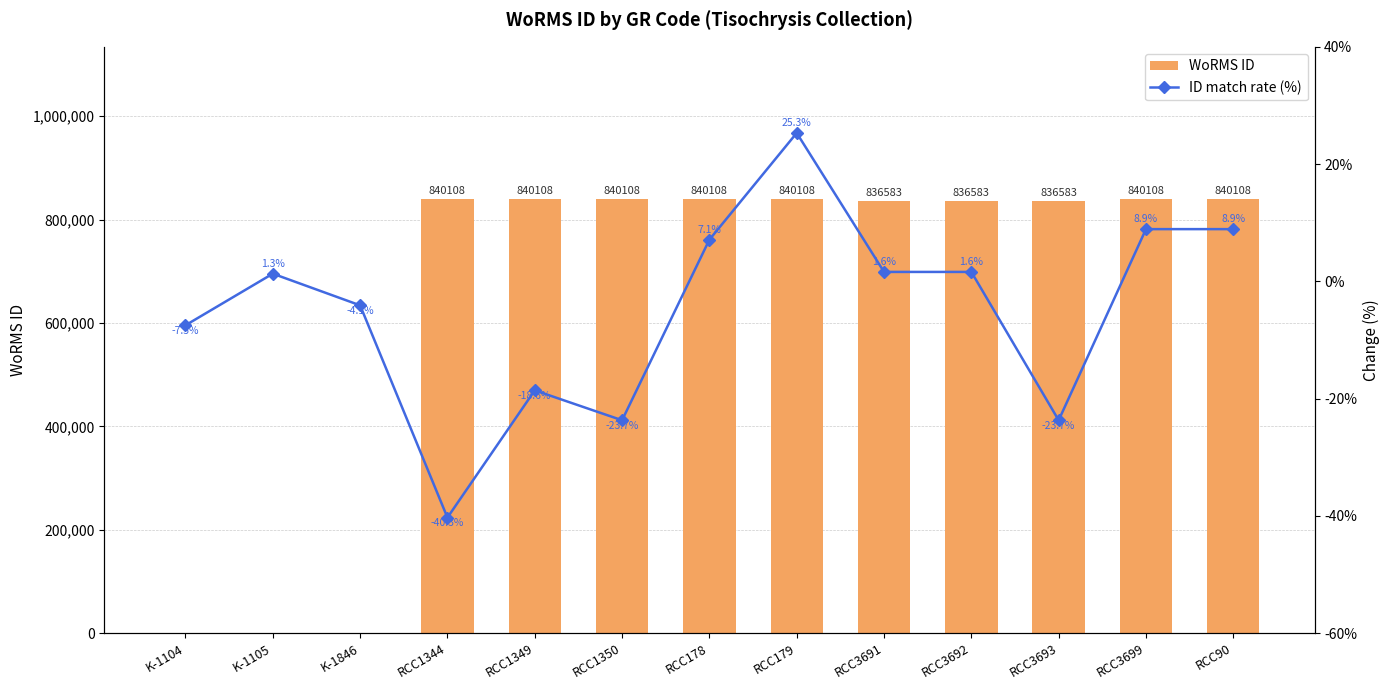

Which category has the highest value across all series?

RCC1344